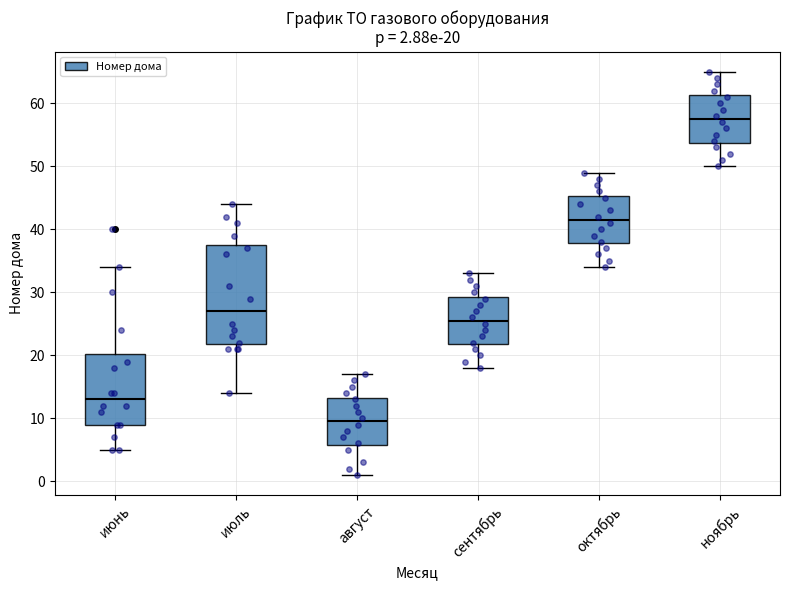

Which box's median line is the lowest?

август